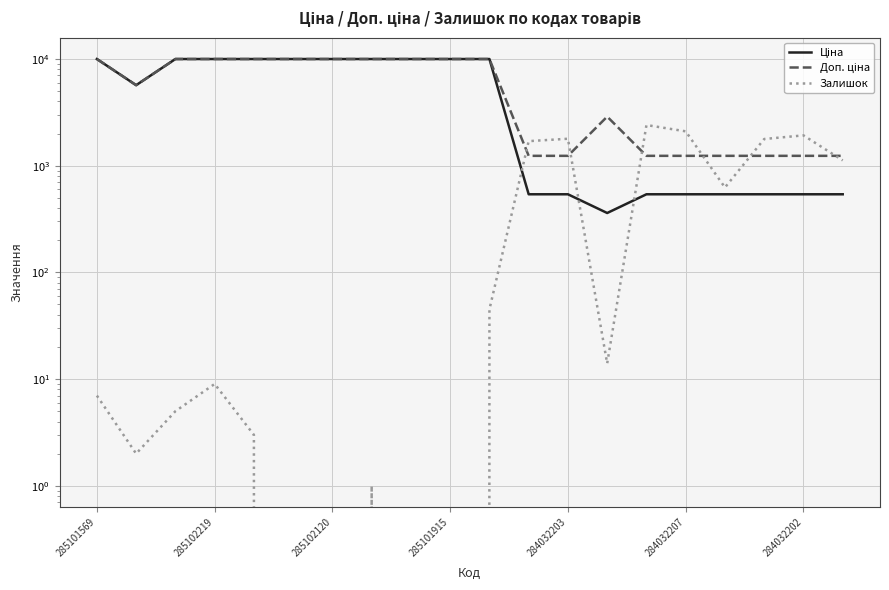

What is the greatest value displayed?

9975.0